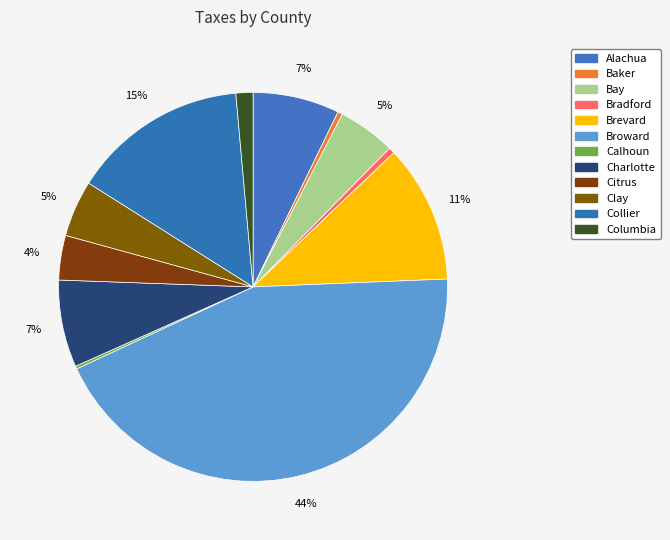

Rank the categories by value from highest to lowest.

Broward, Collier, Brevard, Charlotte, Alachua, Bay, Clay, Citrus, Columbia, Bradford, Baker, Calhoun